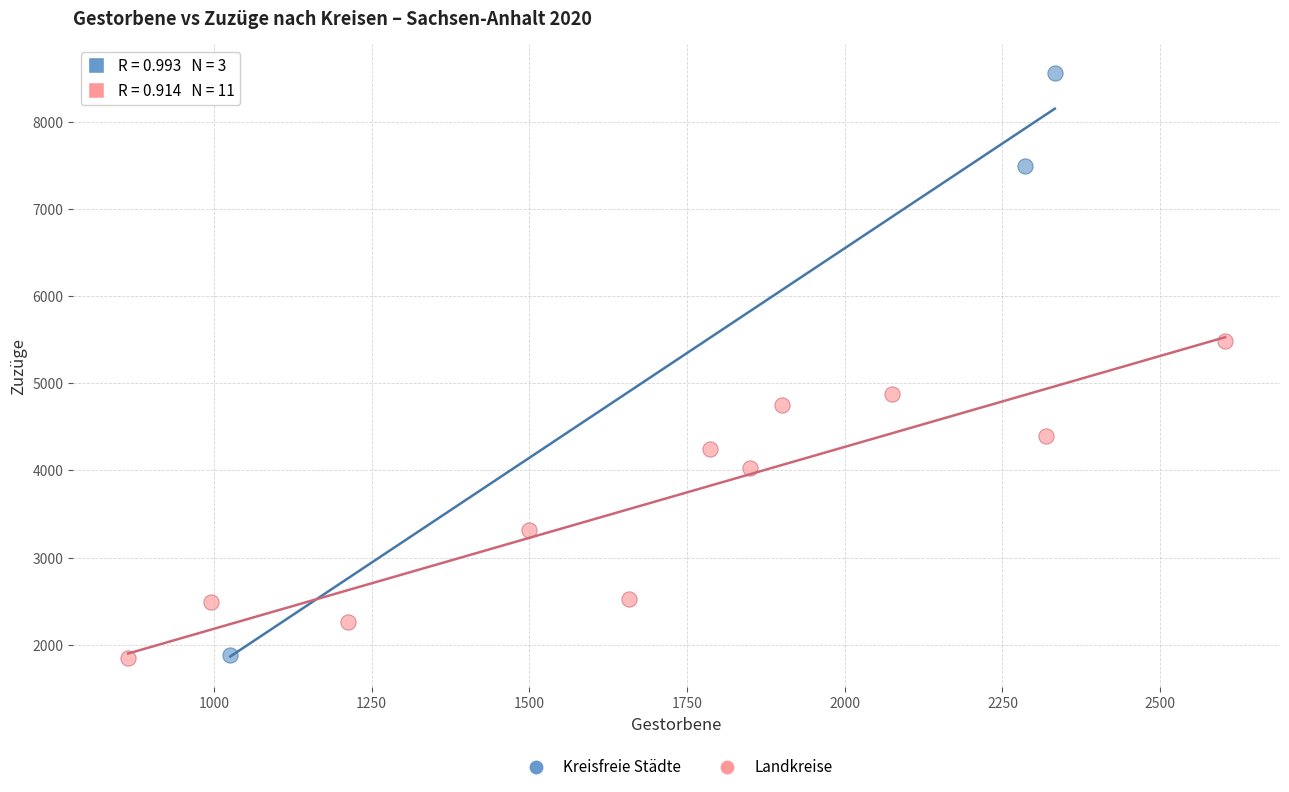

Which series contains the highest Y value?

Kreisfreie Städte